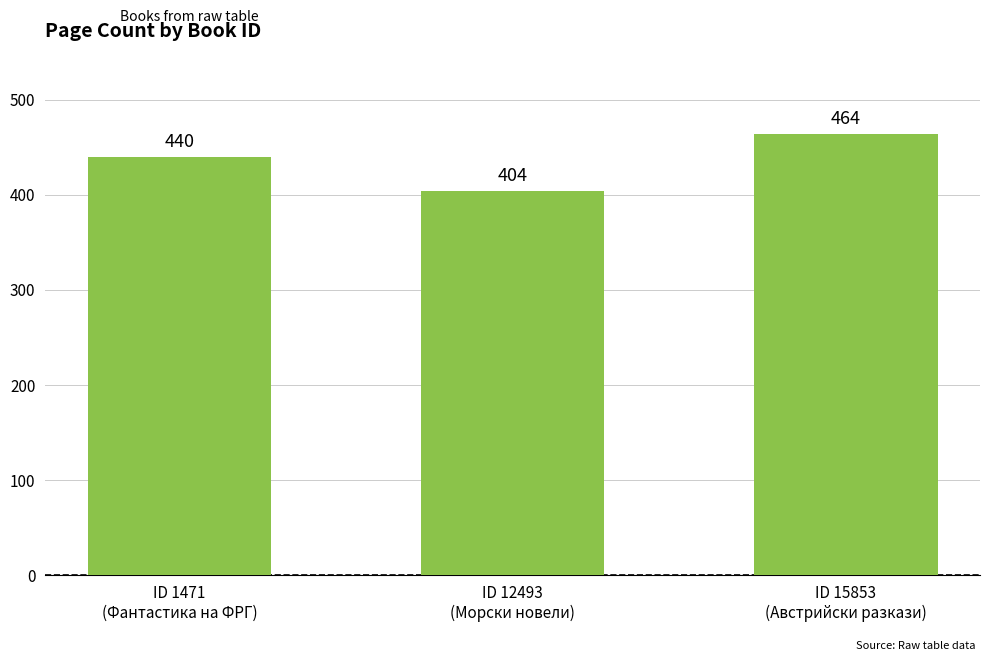

Does the chart contain any negative values?

No